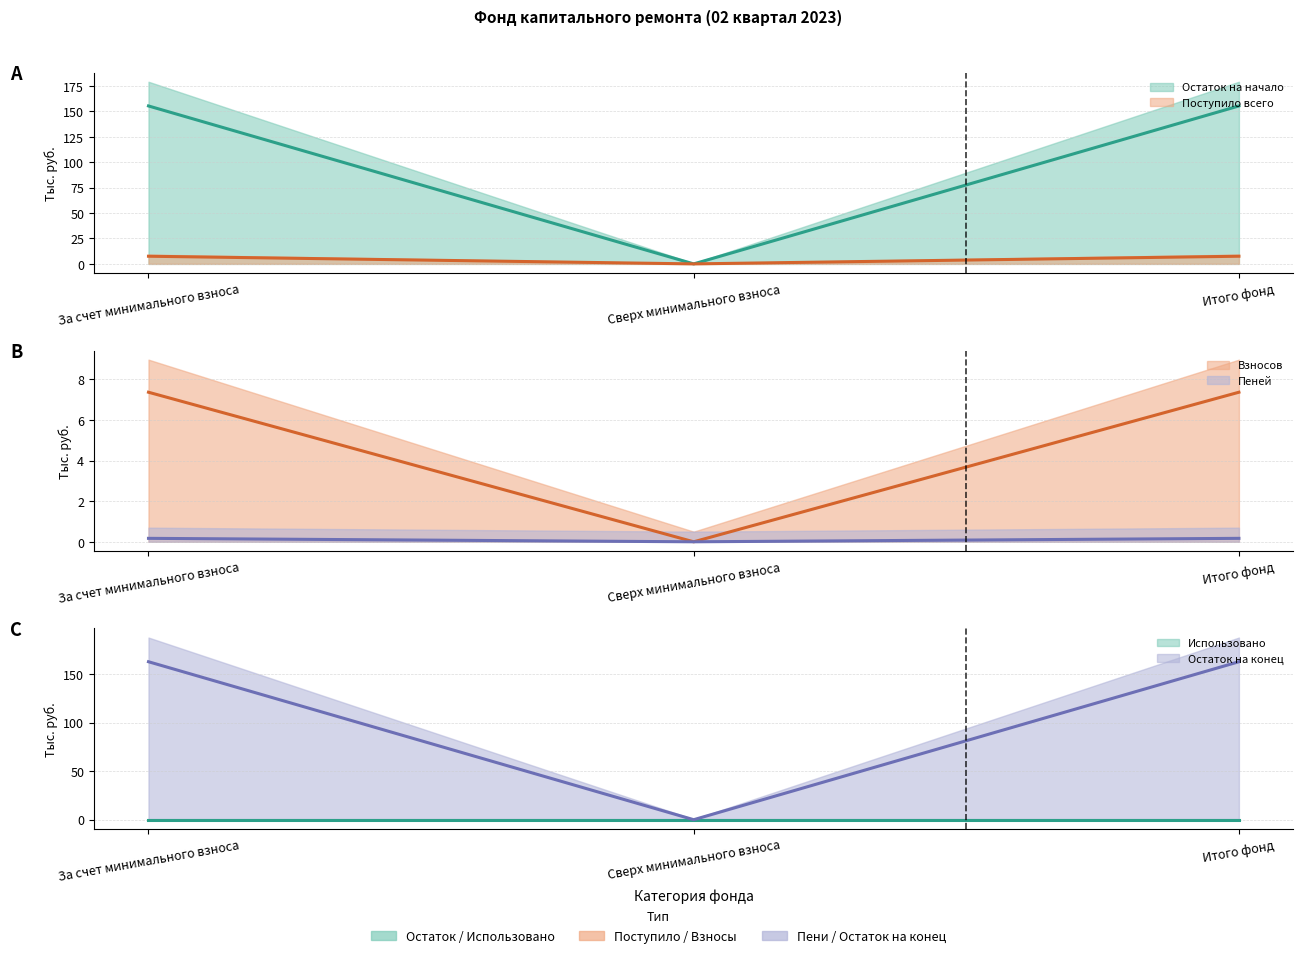

At which label does Остаток на начало first exceed 7?

За счет минимального взноса